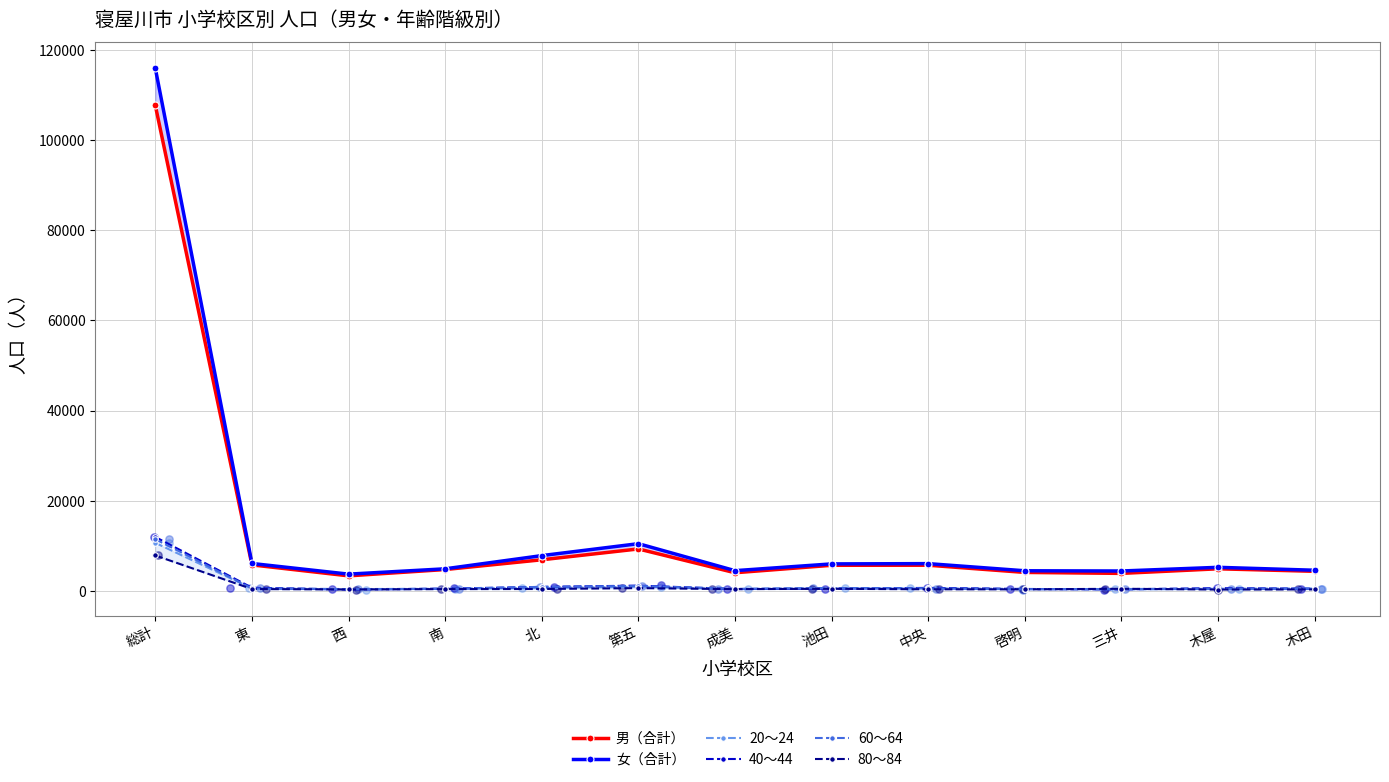

Which series contains the highest Y value?

女（合計）